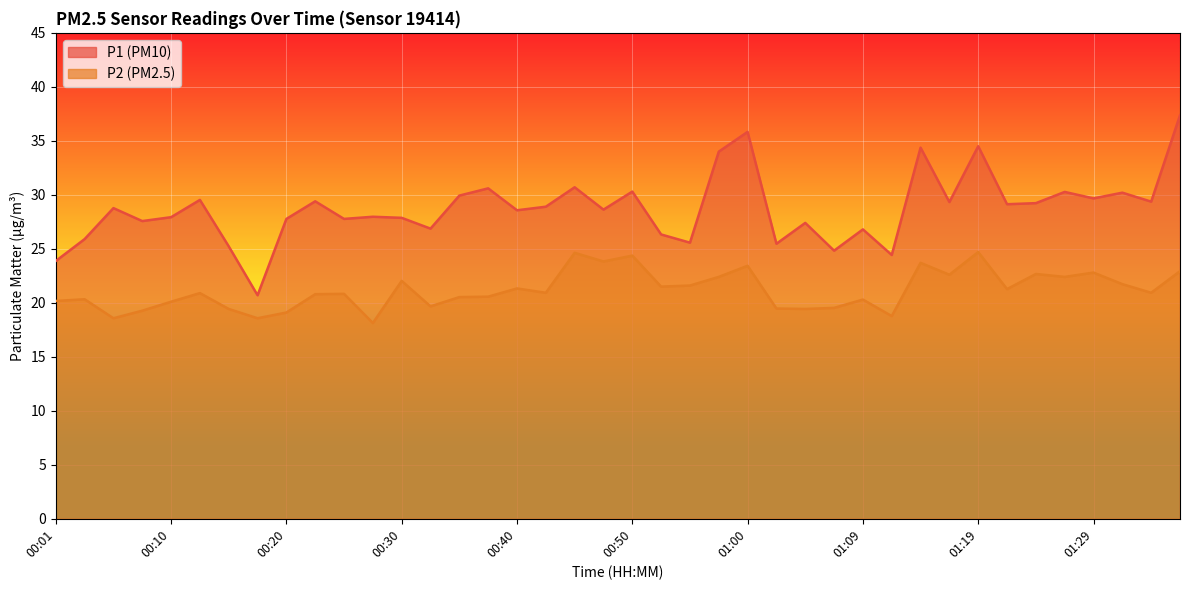

What is the approximate value of P2 at 01:27?

22.4